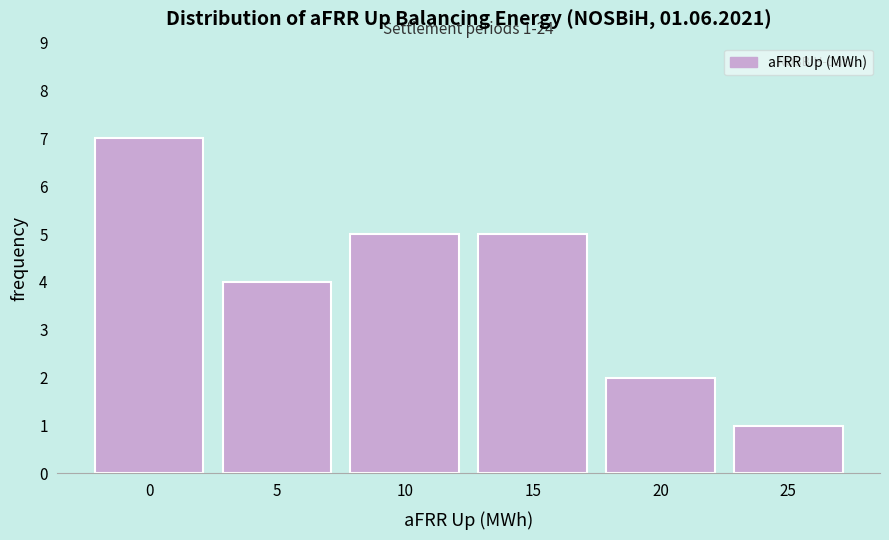

Reading left to right, transcribe all the data shown in this chart.

0=7	5=4	10=5	15=5	20=2	25=1